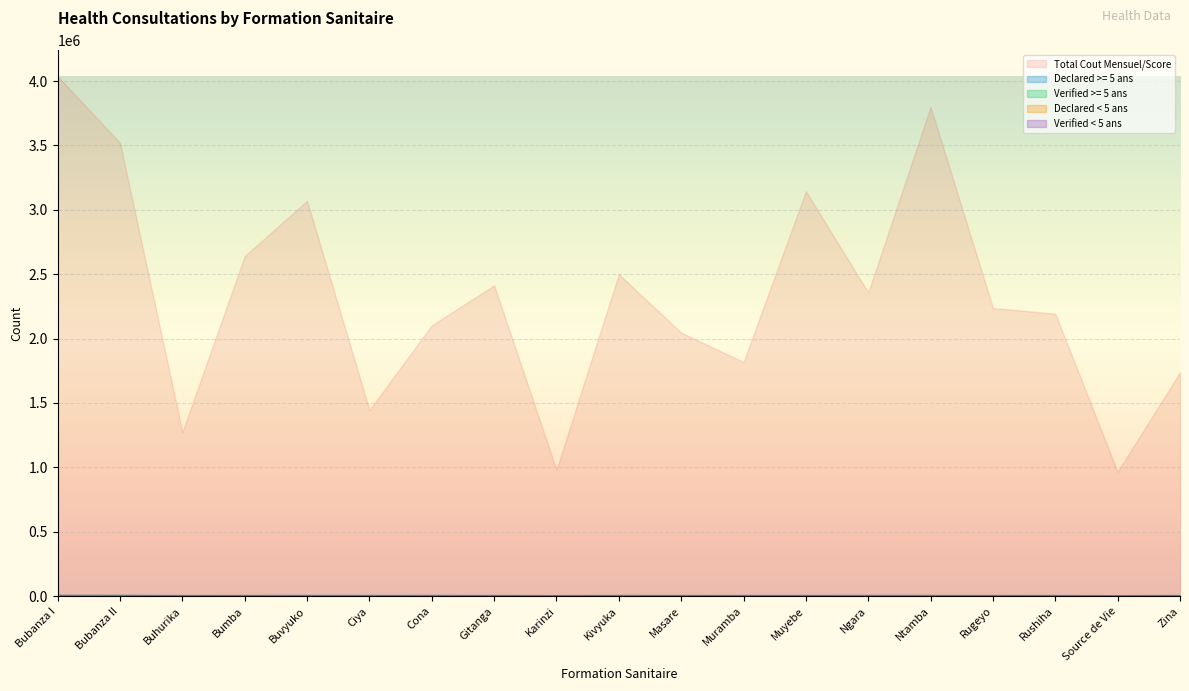

Where do Verified >= 5 ans and Declared < 5 ans first cross each other?

Buhurika and Bumba